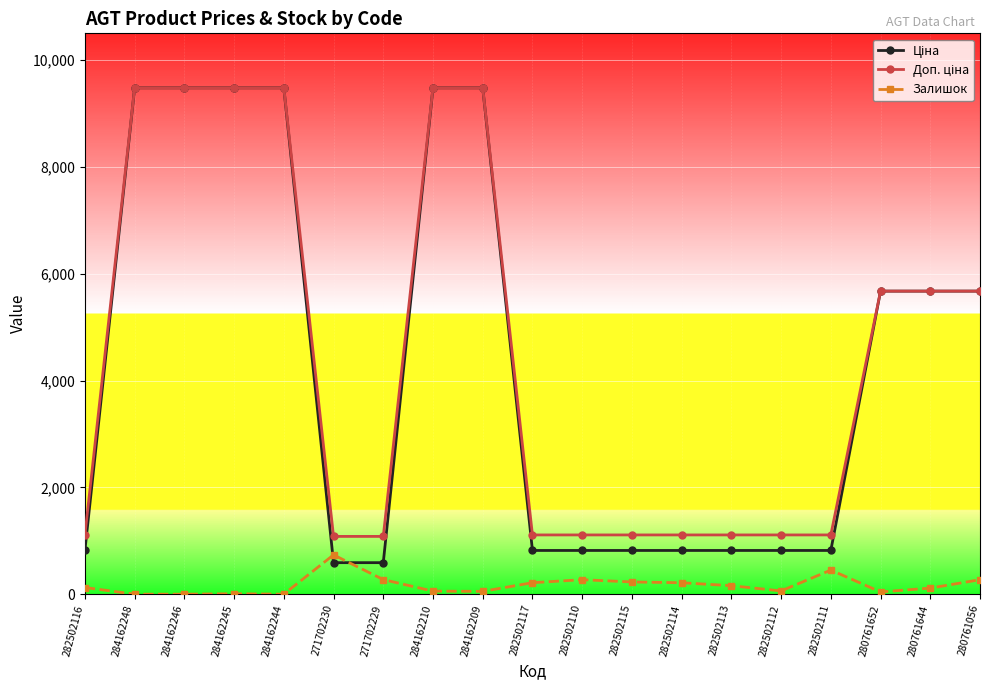

What is the label of the 6th point from the right?

282502113